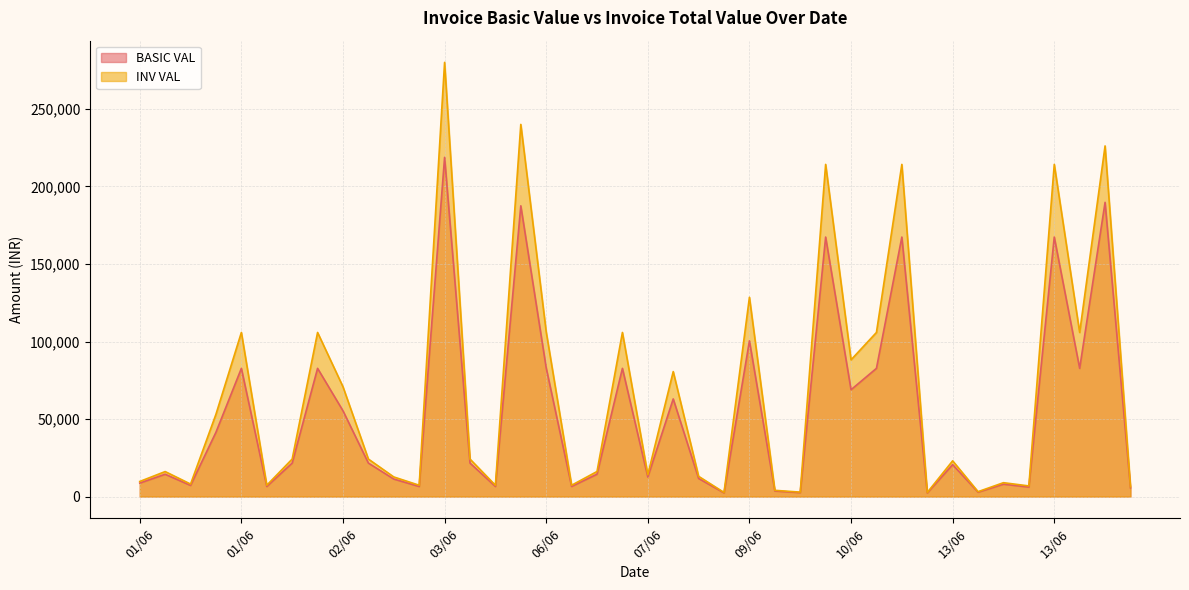

Which has a higher value, 05/06 or 13/06?

05/06